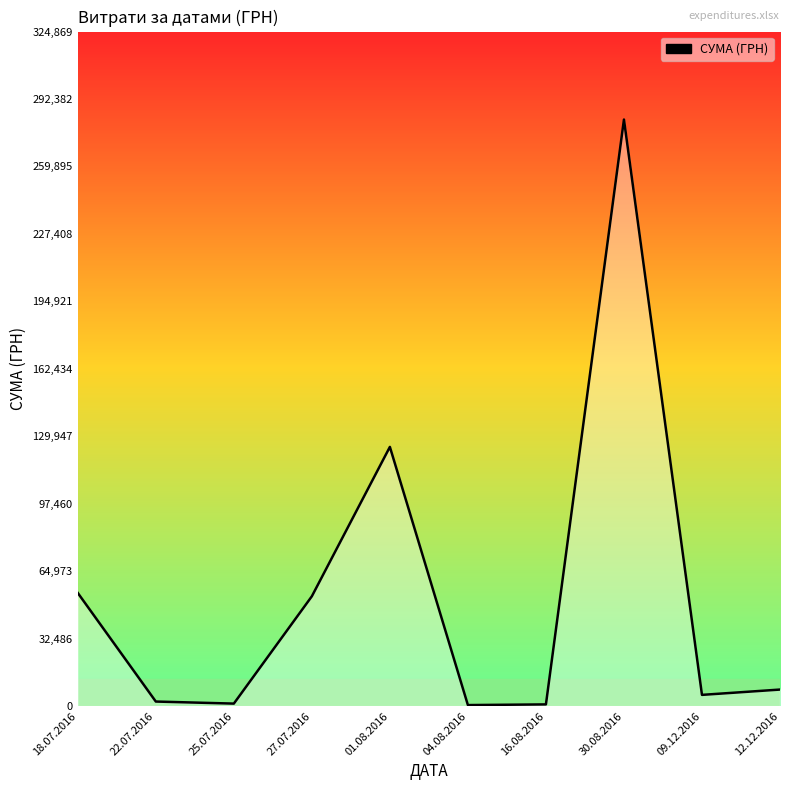

What is the difference between the maximum and minimum values?

282004.7